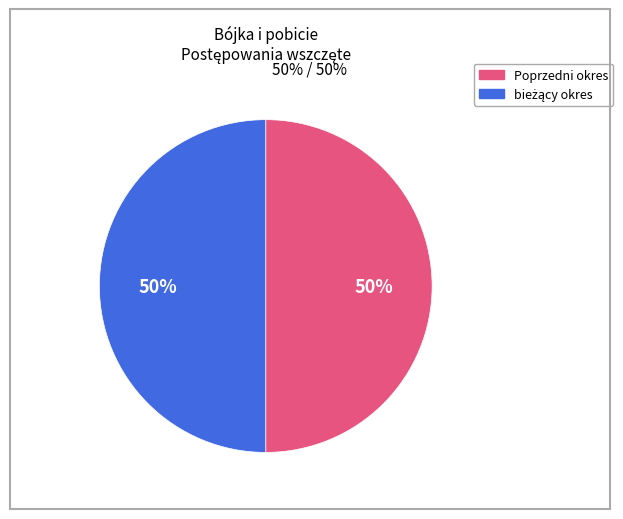

What percentage is the Poprzedni okres slice, to the nearest percent?

50%